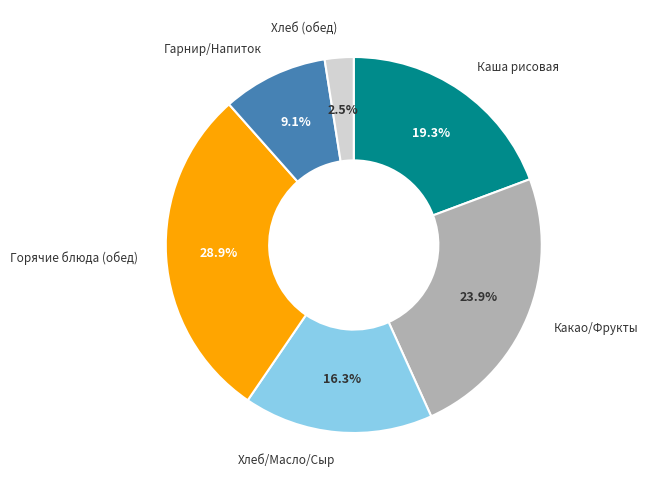

Is there any slice that represents more than half of the pie?

No